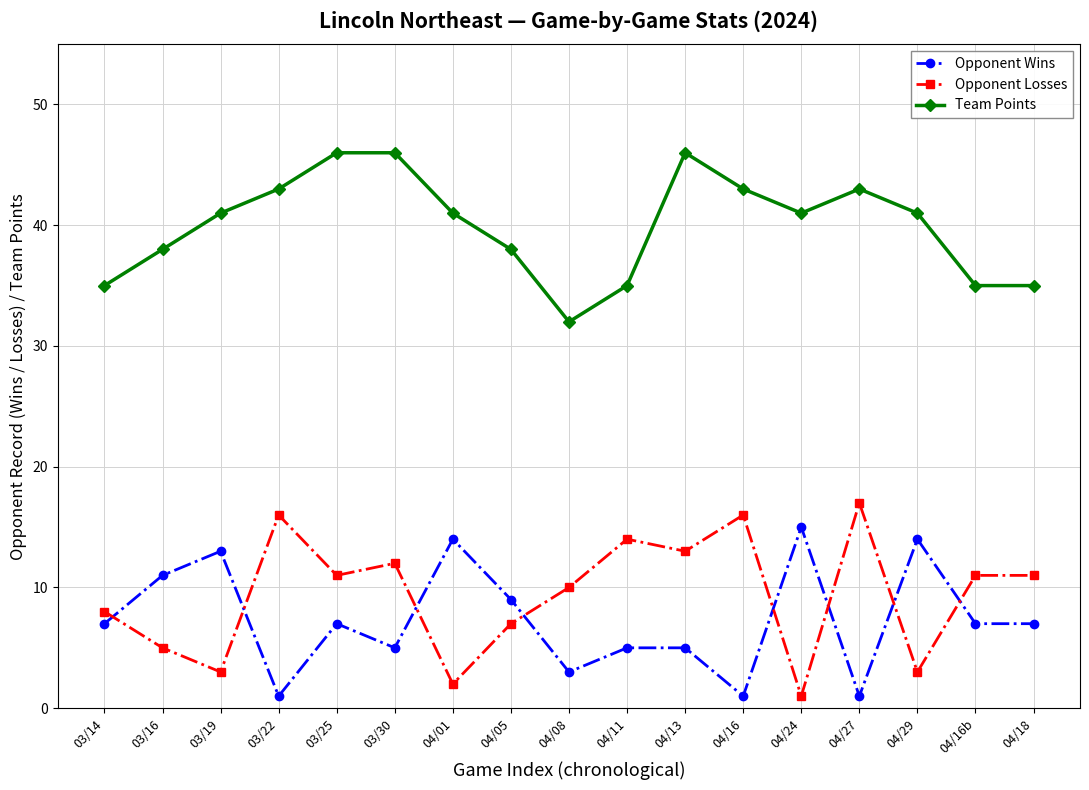

What is the difference between the maximum and minimum values in the Opponent Losses series?

16